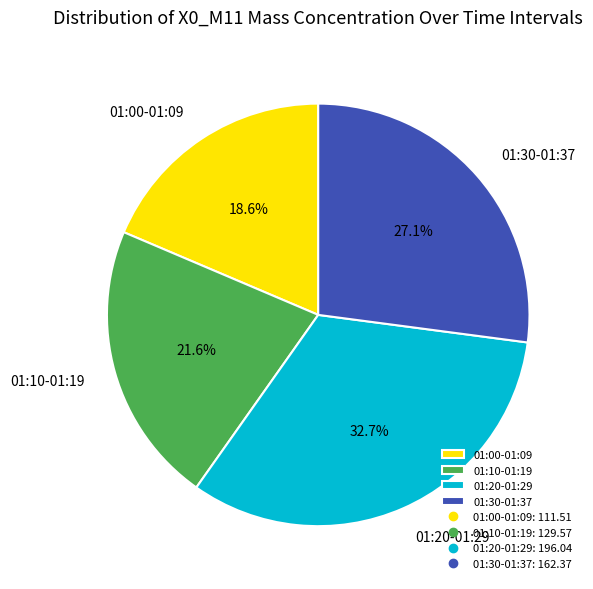

What percentage is NOT represented by 01:30-01:37?

72.9%